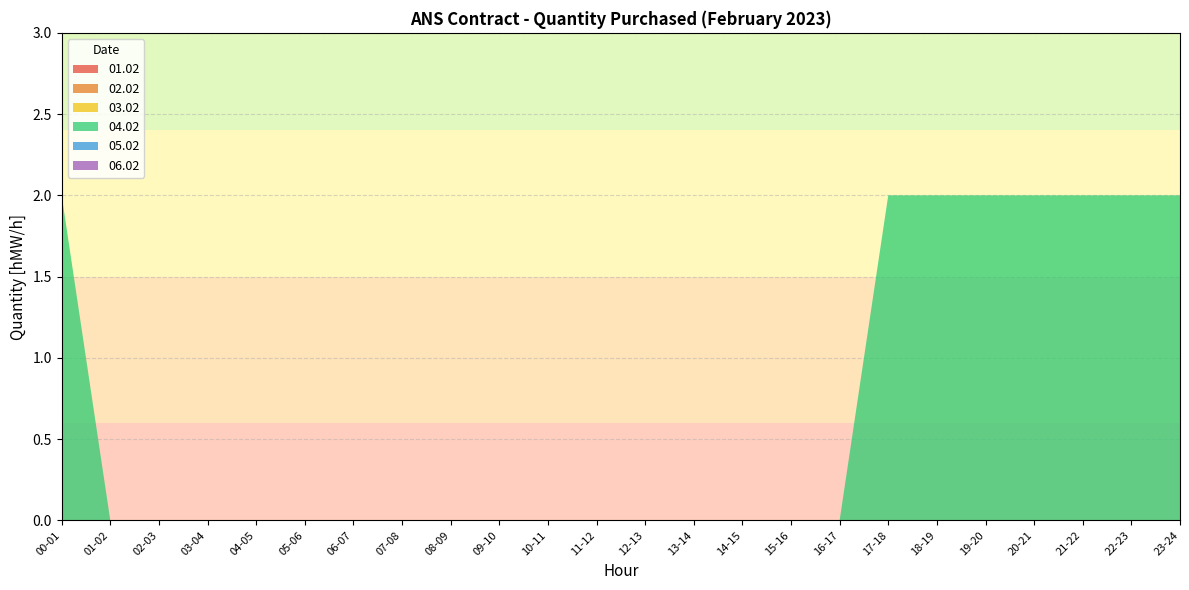

Reading left to right, extract all data points from this chart.

01.02: 0	0	0	0	0	0	0	0	0	0	0	0	0	0	0	0	0	0	0	0	0	0	0	0
02.02: 0	0	0	0	0	0	0	0	0	0	0	0	0	0	0	0	0	0	0	0	0	0	0	0
03.02: 0	0	0	0	0	0	0	0	0	0	0	0	0	0	0	0	0	0	0	0	0	0	0	0
04.02: 2	0	0	0	0	0	0	0	0	0	0	0	0	0	0	0	0	2	2	2	2	2	2	2
05.02: 0	0	0	0	0	0	0	0	0	0	0	0	0	0	0	0	0	0	0	0	0	0	0	0
06.02: 0	0	0	0	0	0	0	0	0	0	0	0	0	0	0	0	0	0	0	0	0	0	0	0